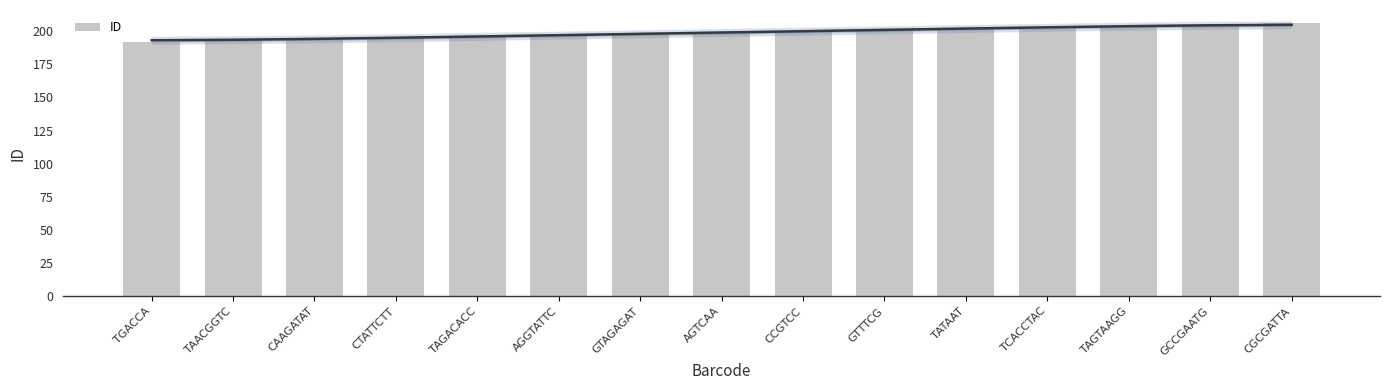

Approximately how many times larger is the value at CAAGATAT compared to CCGTCC?

1.0